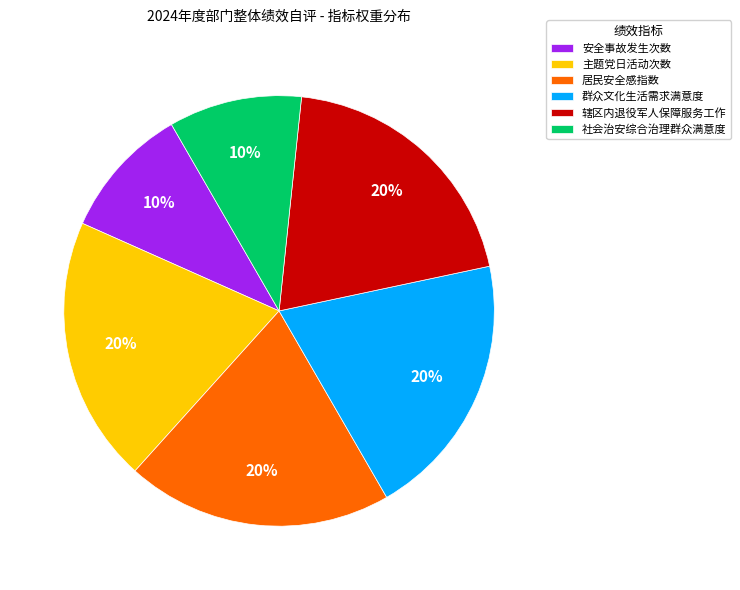

Is the sum of 辖区内退役军人保障服务工作 and 社会治安综合治理群众满意度 greater than half?

No